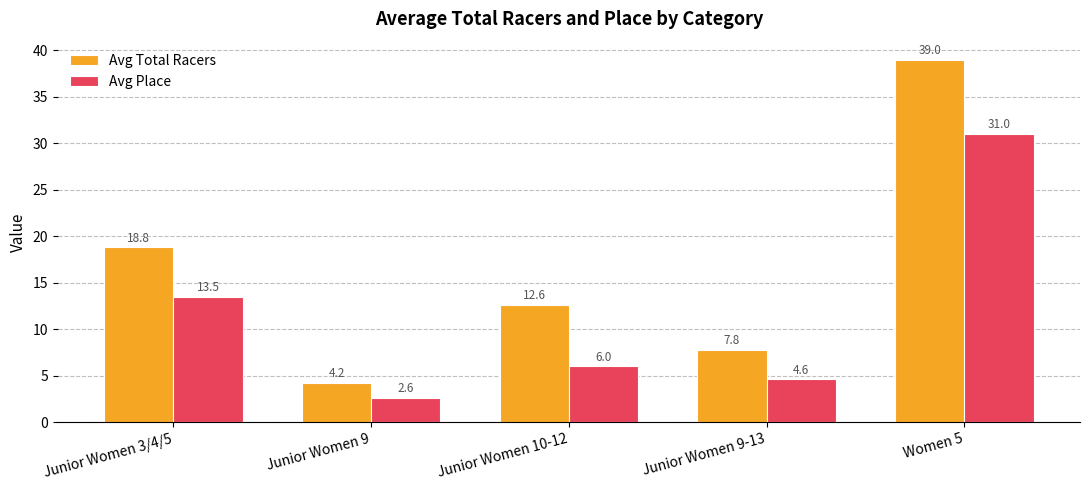

What is the label of the 5th bar from the right?

Junior Women 3/4/5